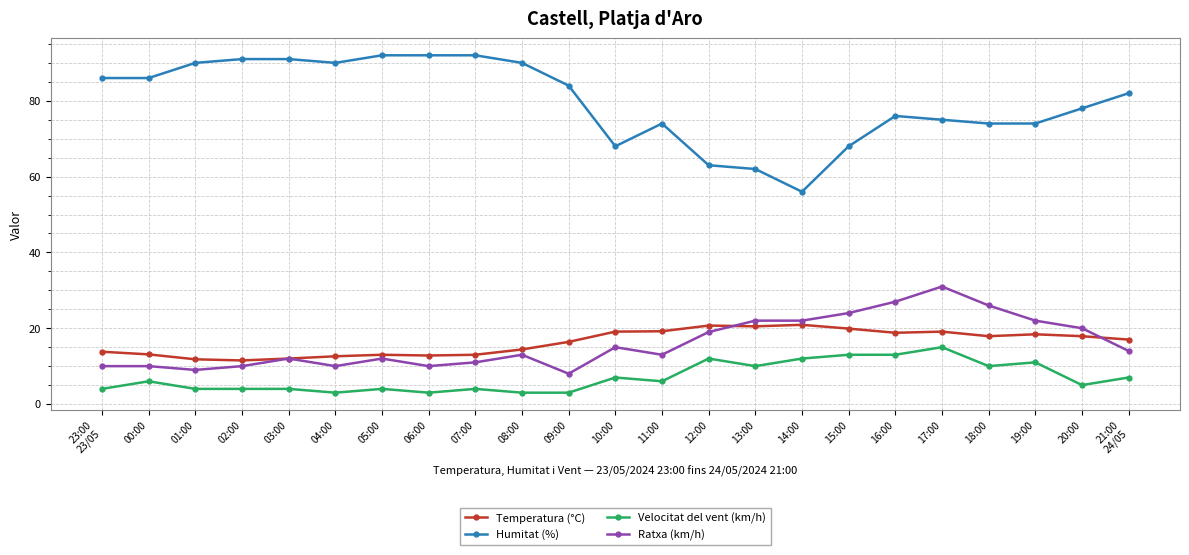

What is the difference between the Humitat (%) values at 05:00 and 13:00?

30.0